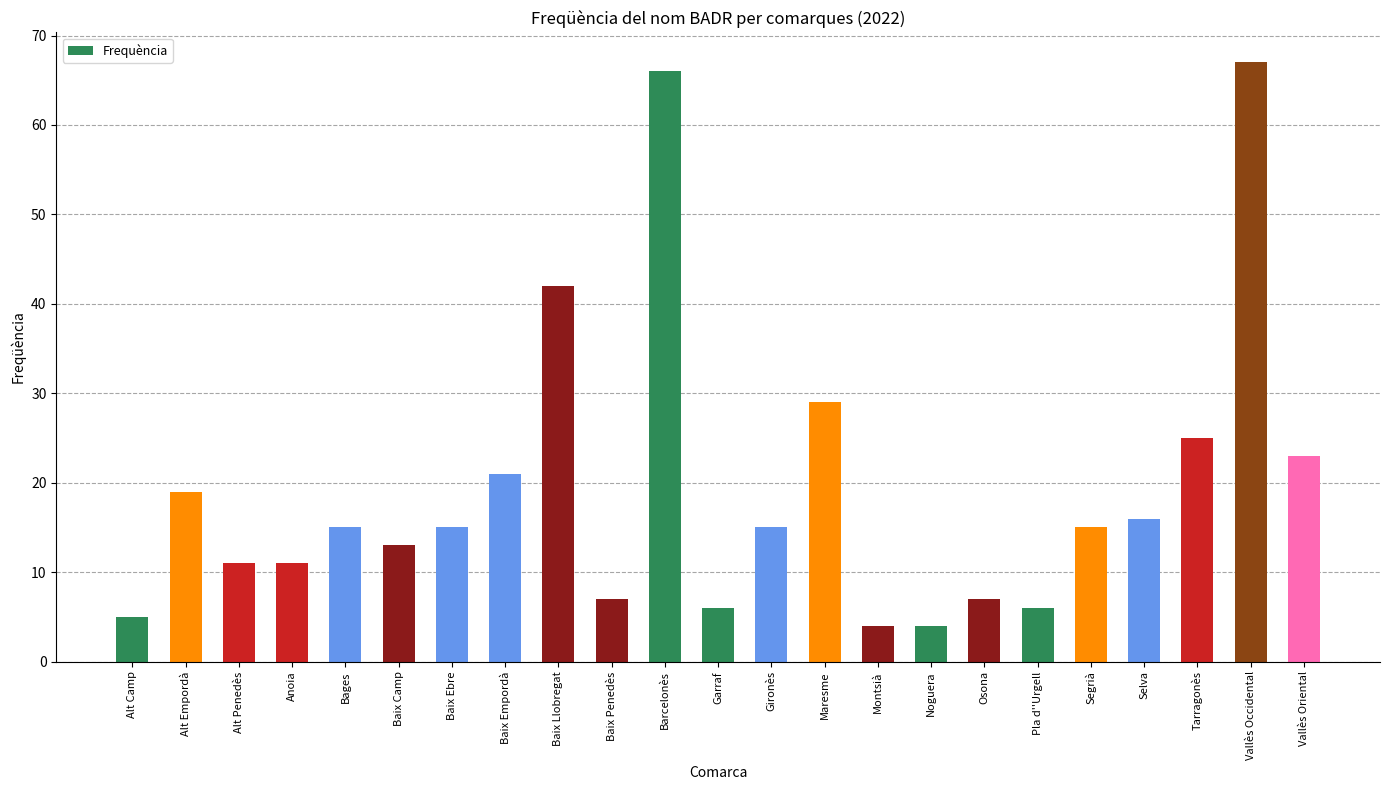

Is it true that the value at Segrià is 15?

True